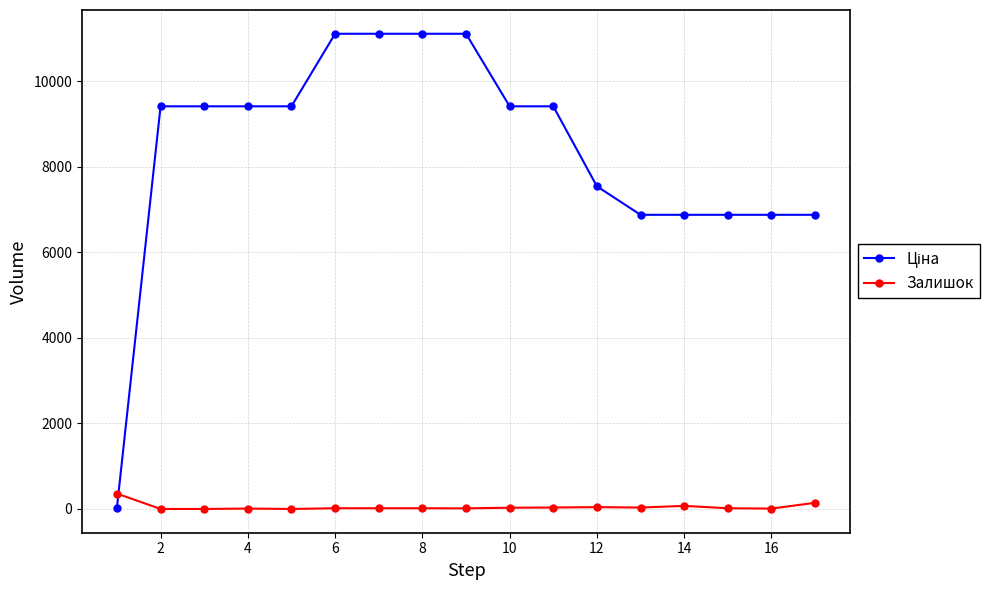

At how many categories does at least one series exceed 10086?

4